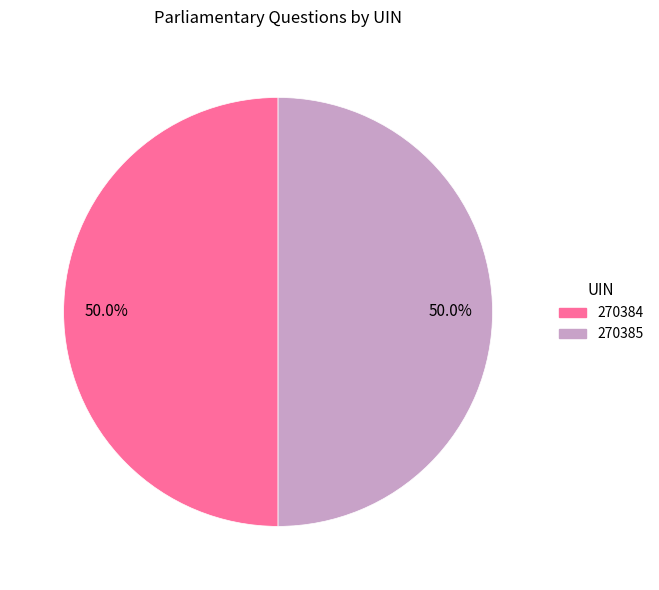

To the nearest percent, what is the average slice percentage?

50%